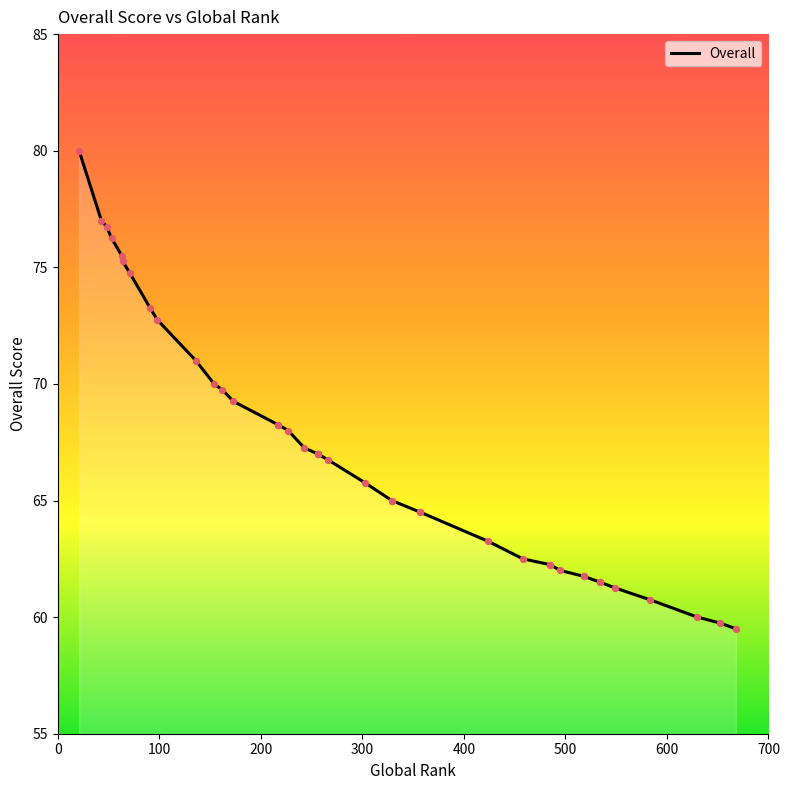

What is the ratio of the value at 154 to the value at 98?

1.0